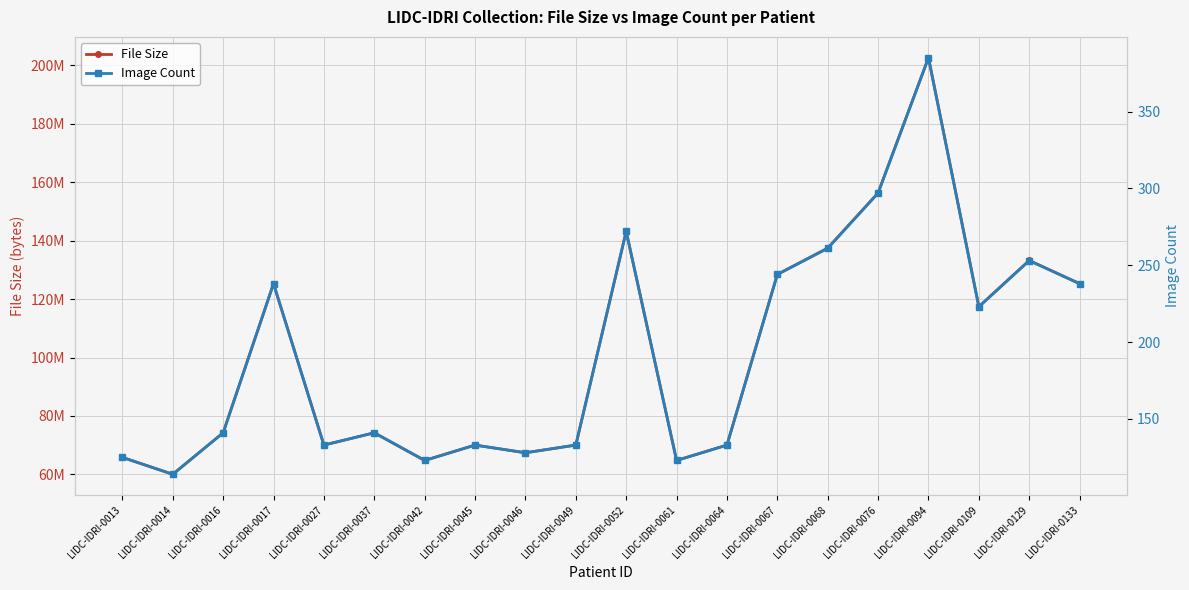

Between LIDC-IDRI-0049 and LIDC-IDRI-0094, which series saw the biggest shift?

File Size